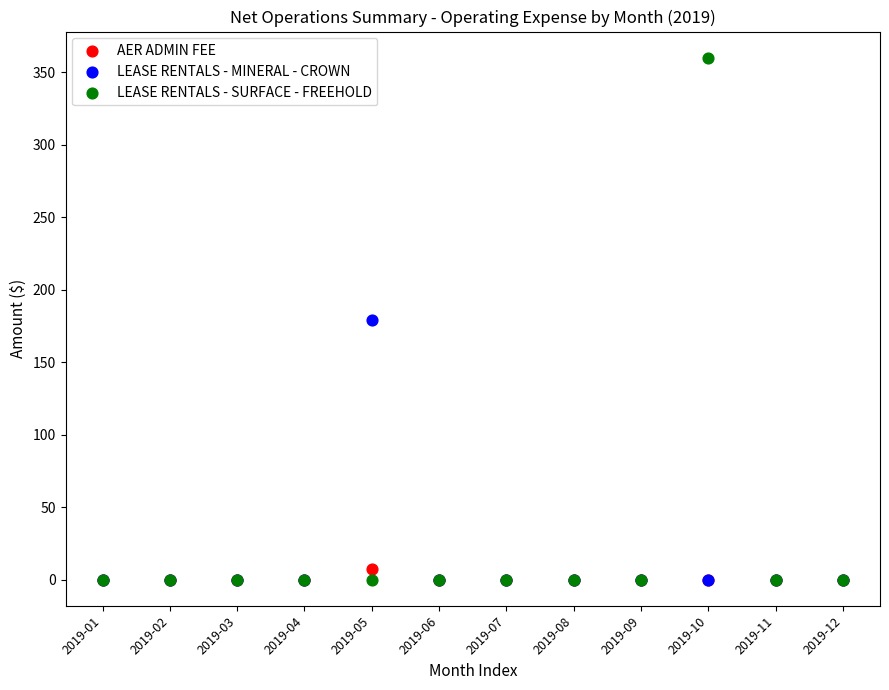

What are all the series names shown in the legend?

AER ADMIN FEE, LEASE RENTALS - MINERAL - CROWN, LEASE RENTALS - SURFACE - FREEHOLD